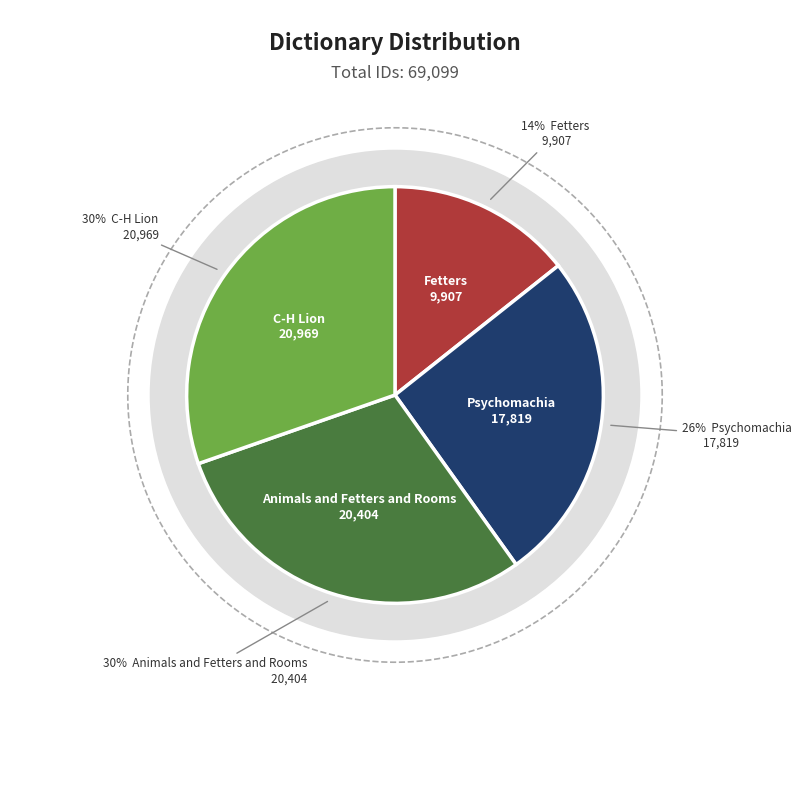

Combined, do Animals and Fetters and Rooms and Psychomachia account for over 50%?

Yes